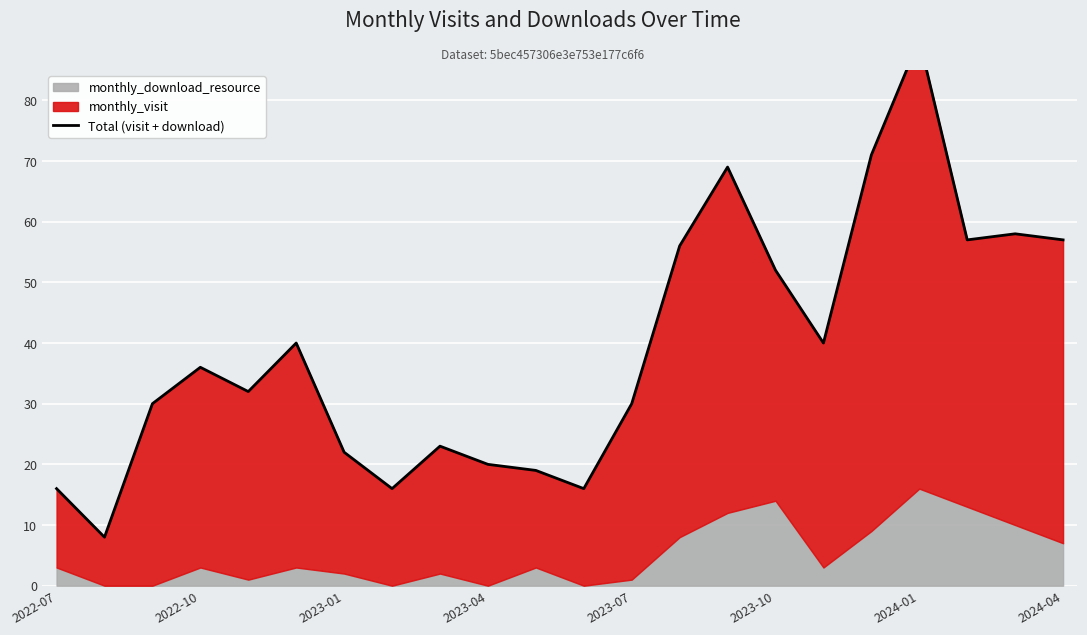

How many lines are shown in the chart?

1